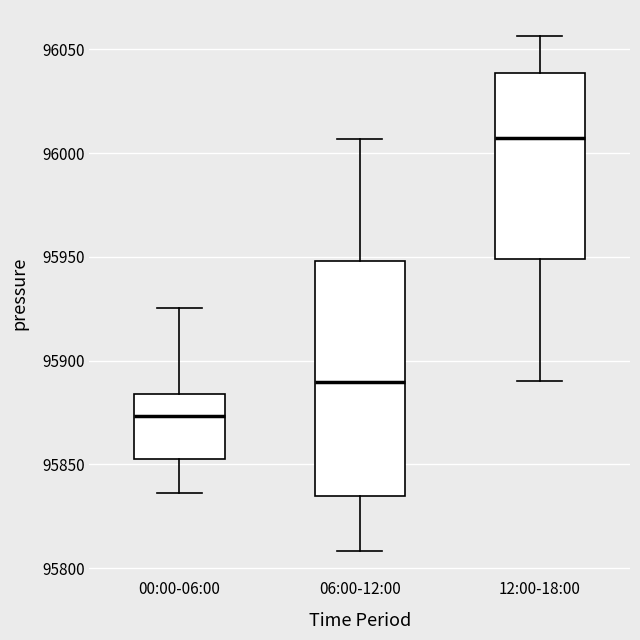

Reading left to right, transcribe this box plot: for each box, give where its median line is, the range the box spans, and where its two whiskers end, as read against the y-axis. The values are not printed on the chart, so give them approximately, as read against the axis.

00:00-06:00: median 95875, box 95855 to 95885, whiskers 95835 to 95925
06:00-12:00: median 95890, box 95835 to 95950, whiskers 95810 to 96005
12:00-18:00: median 96005, box 95950 to 96040, whiskers 95890 to 96055